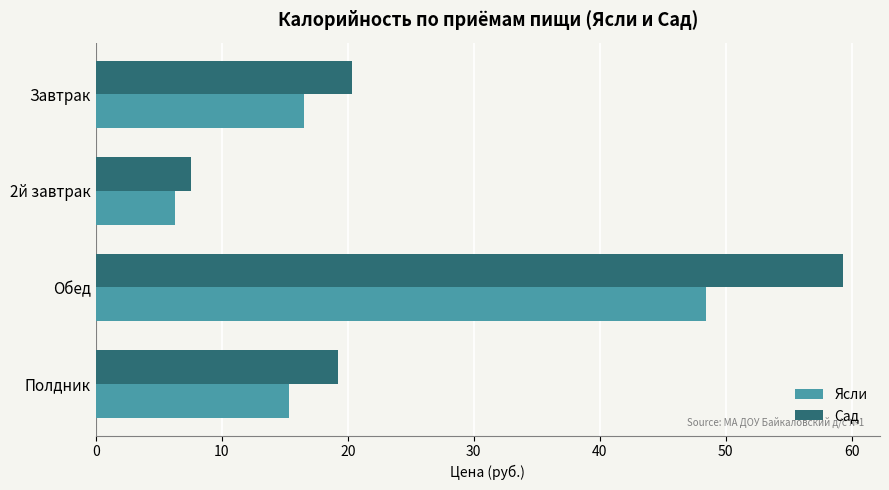

What is the difference between the second highest and second lowest values in the Сад series?

1.1